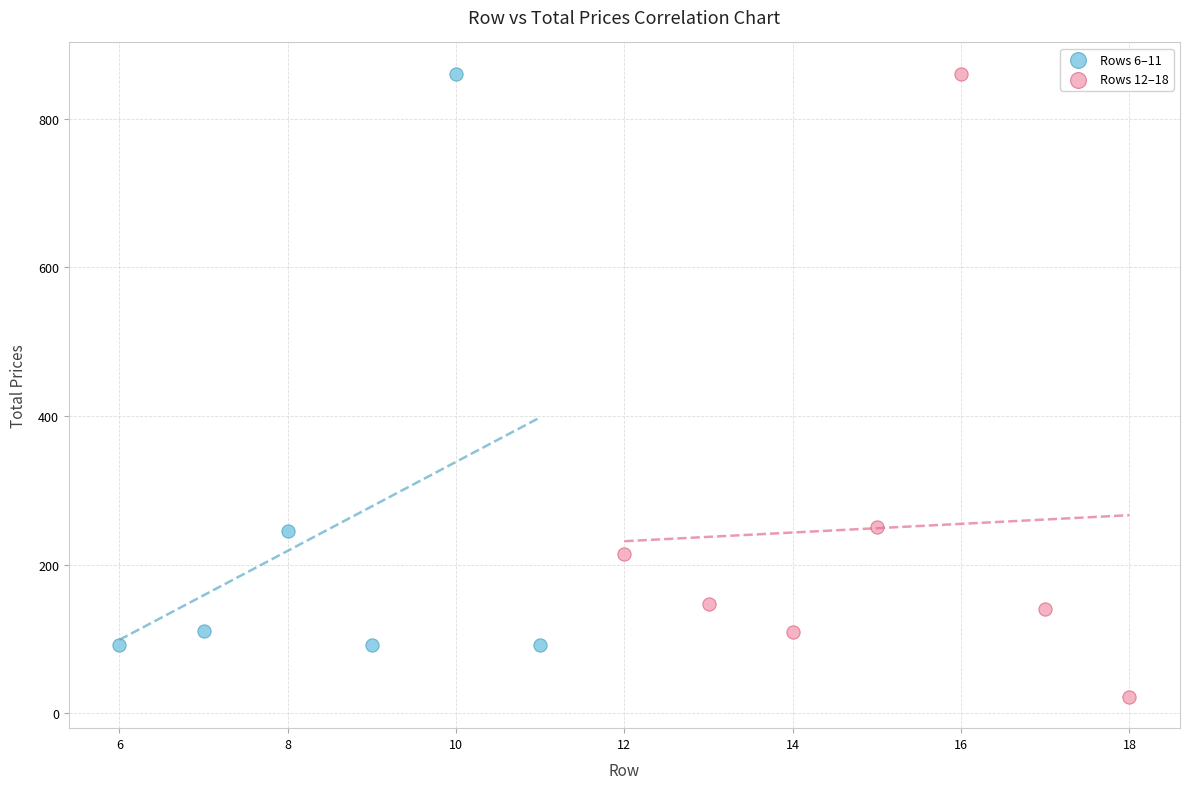

Which series has the widest spread of Y values?

Rows 12–18